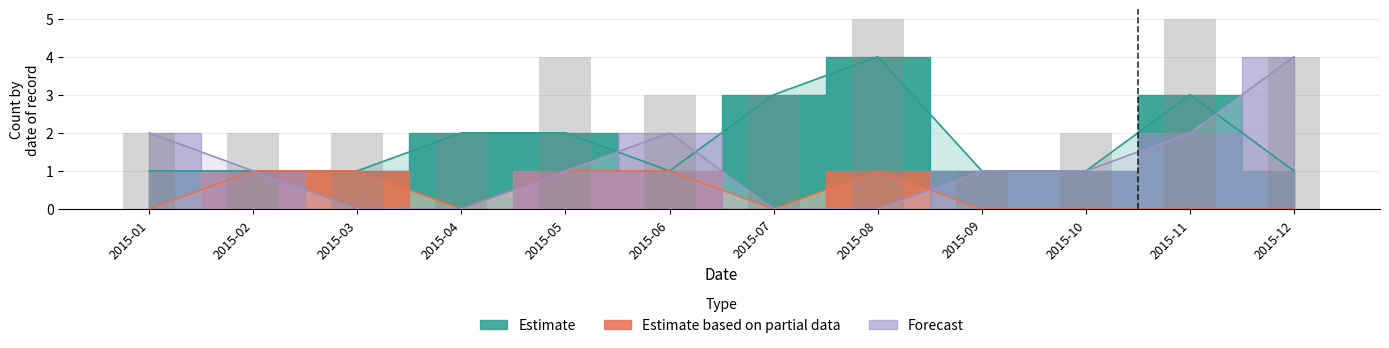

How many values in the Forecast series are below 1?

4